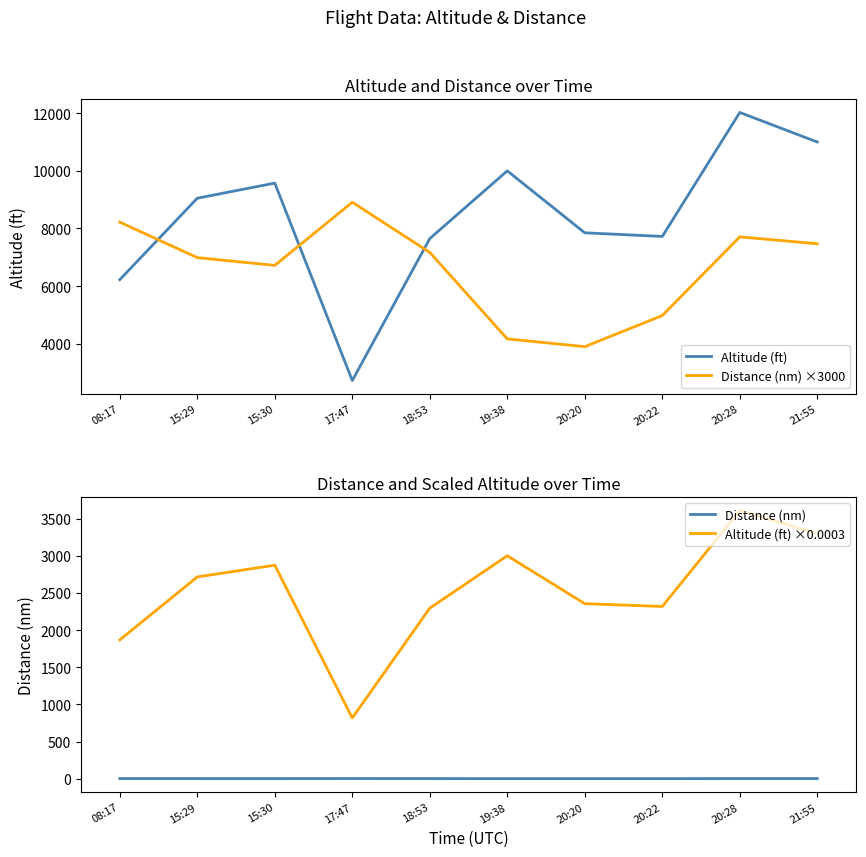

True or false: Distance (nm) has a value of 2.2 at 15:30.

True